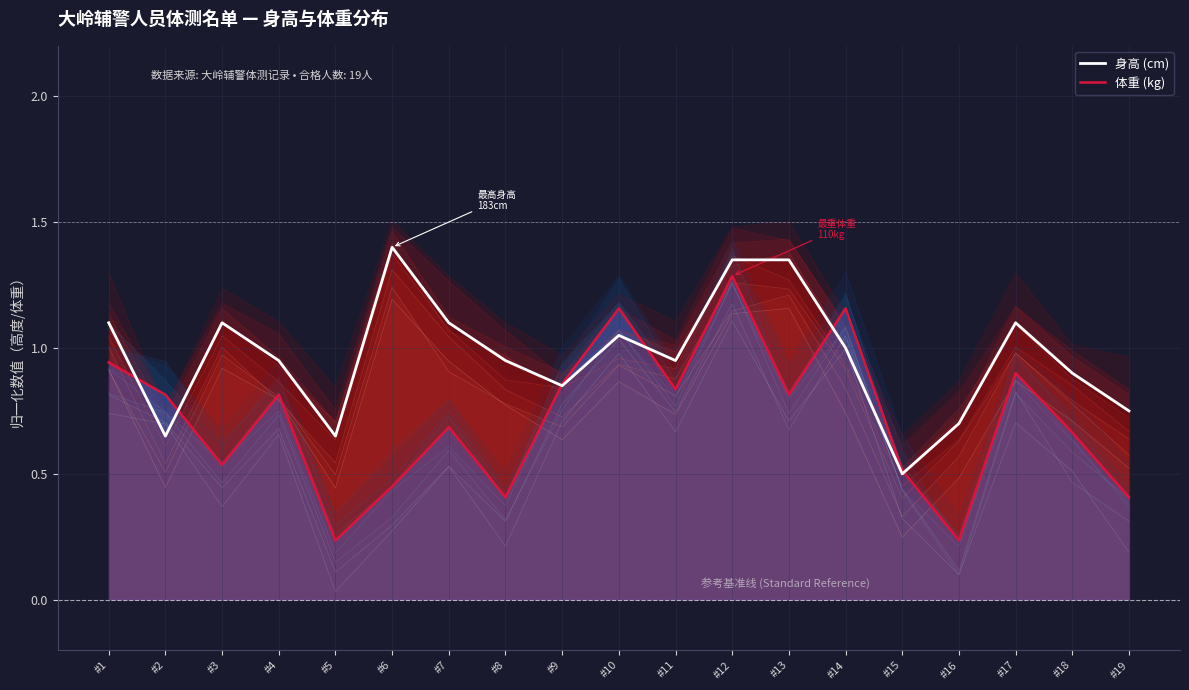

What are all the series names shown in the legend?

身高 (cm), 体重 (kg)